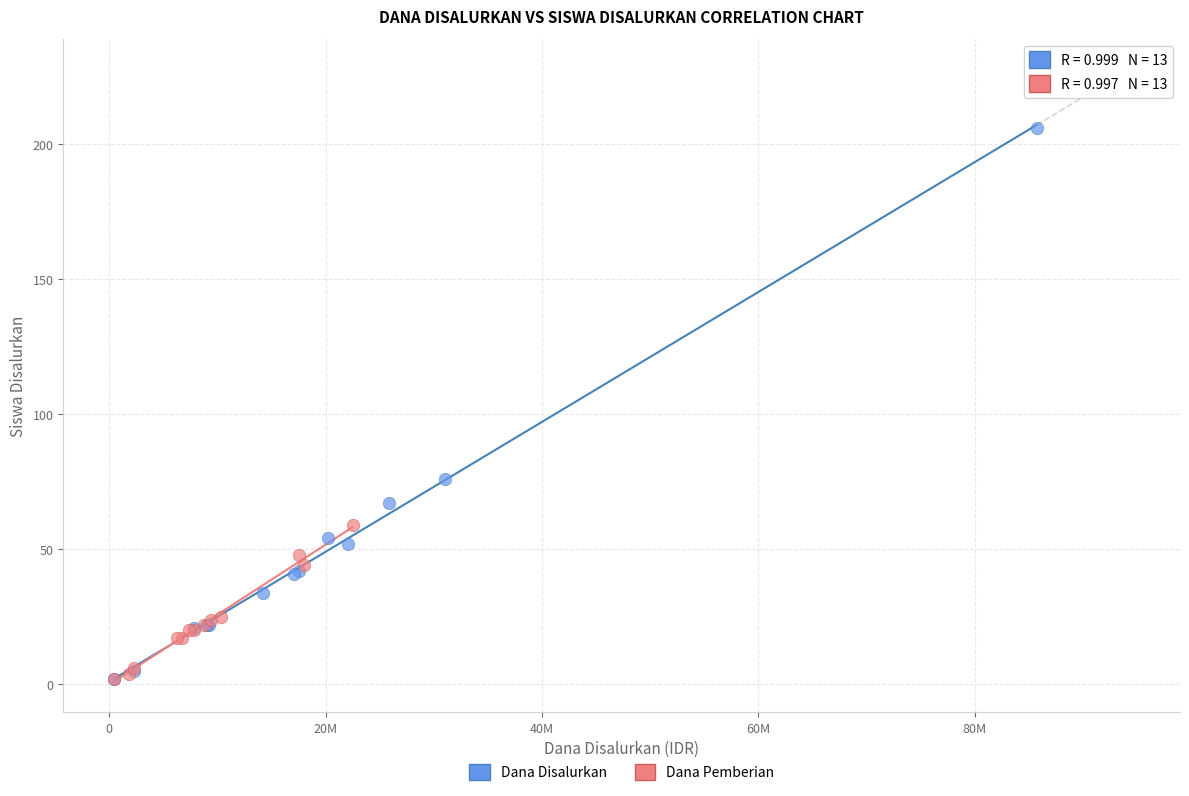

Which series has the largest Y range (max minus min)?

Dana Disalurkan